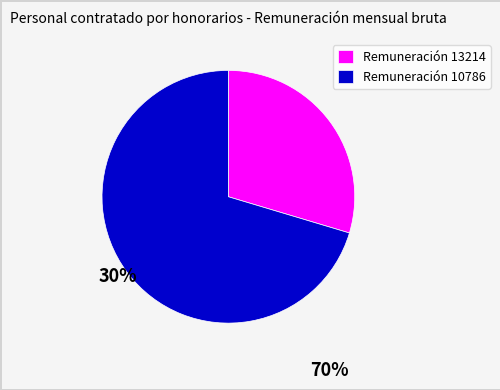

Combined, do Remuneración 10786 and Remuneración 13214 account for over 50%?

Yes